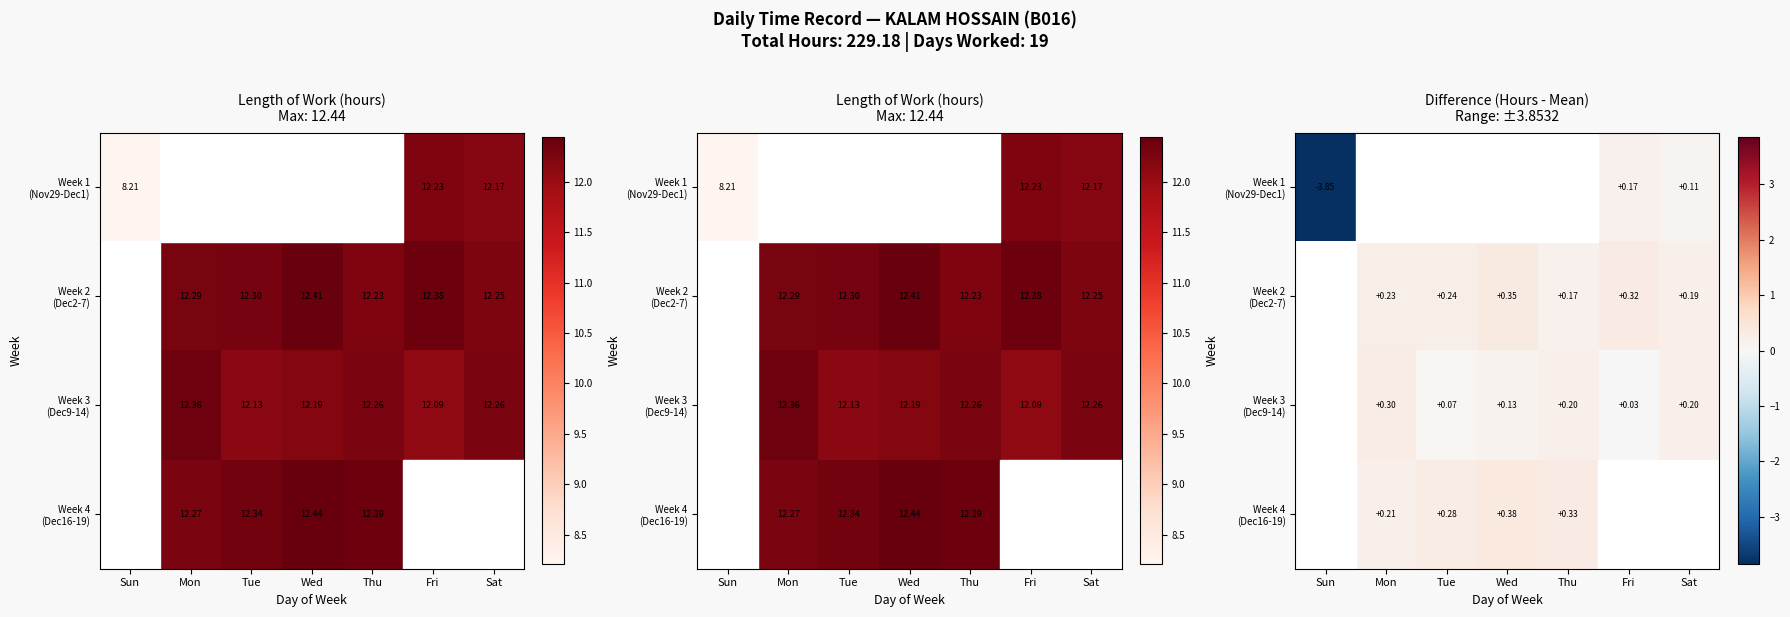

The Week 2 (Dec2-7) series shows 0.2 at Thu. True or false?

True